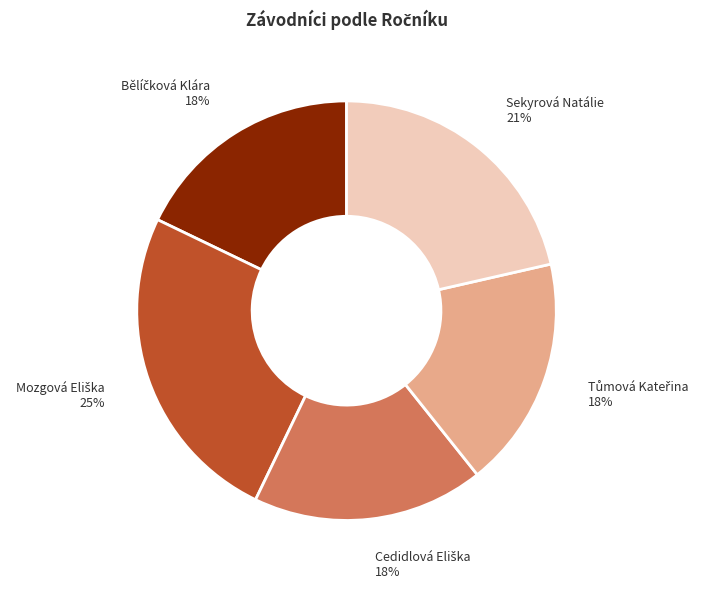

Is there any slice that represents more than half of the pie?

No